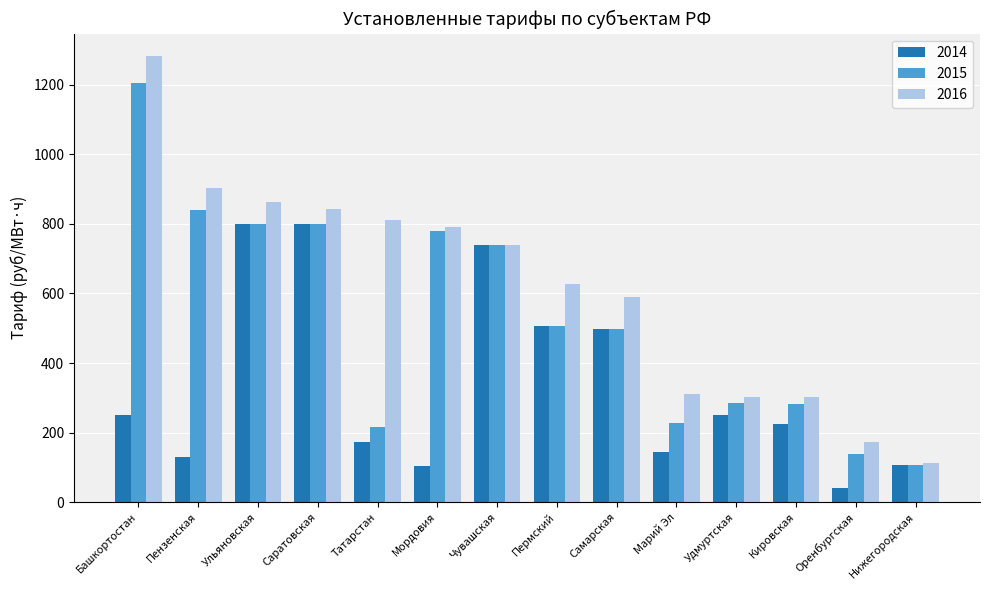

What is the sum of the 2014 values at Башкортостан and Ульяновская?

1049.9